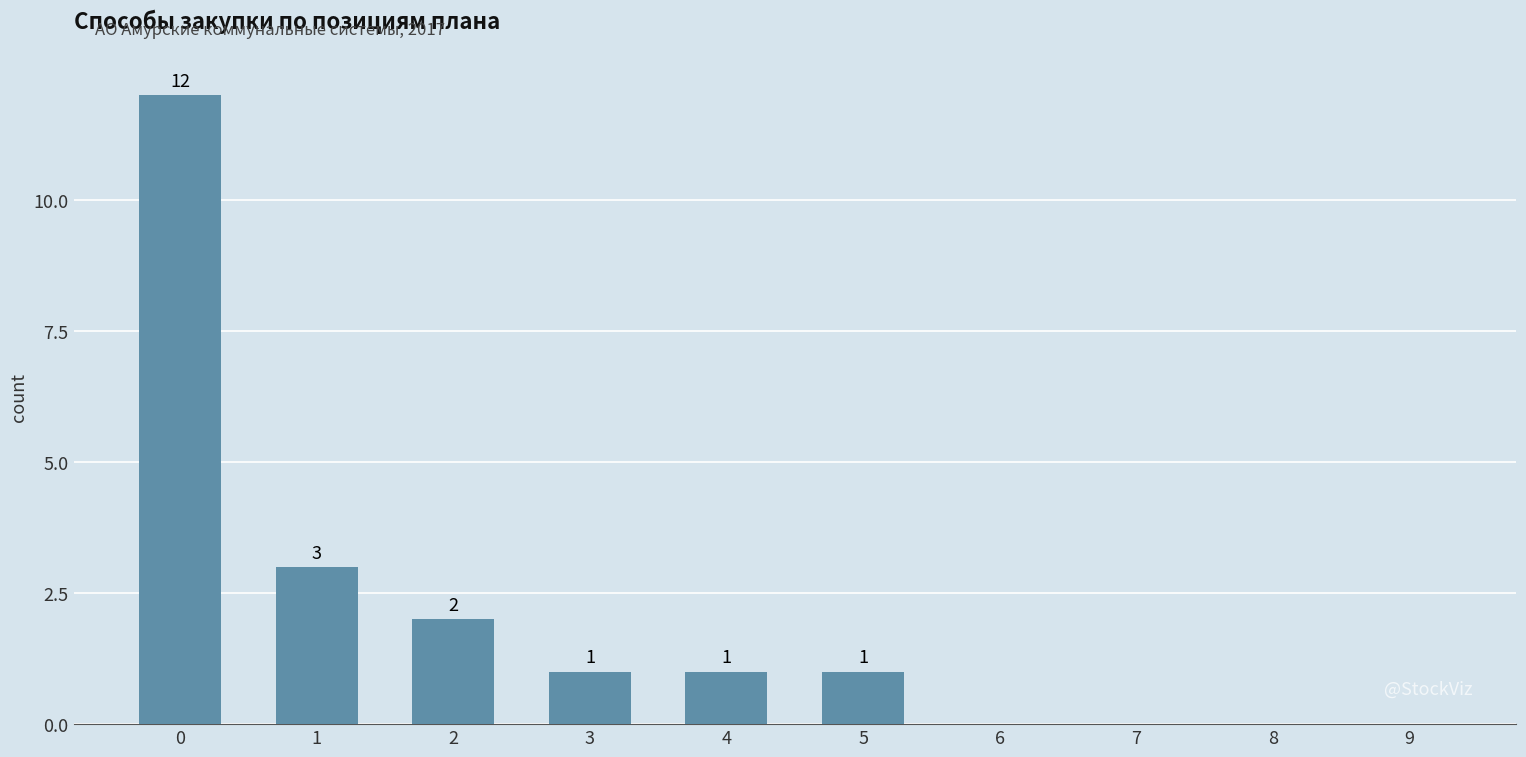

What is the sum of all values?

20